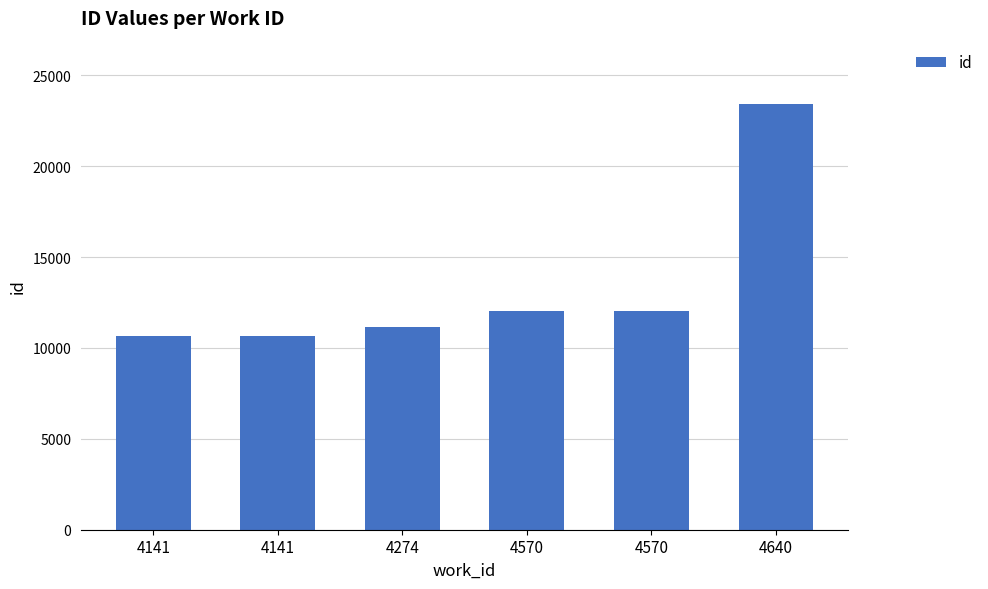

The chart shows a value of 5552 at 4141. True or false?

False